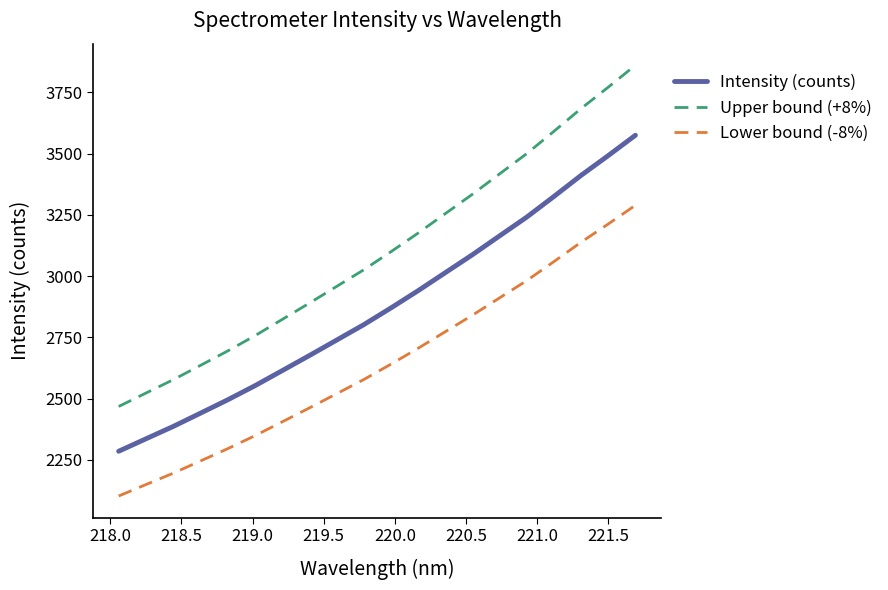

What is the difference between the maximum and minimum values in the Upper bound (+8%) series?

1393.9